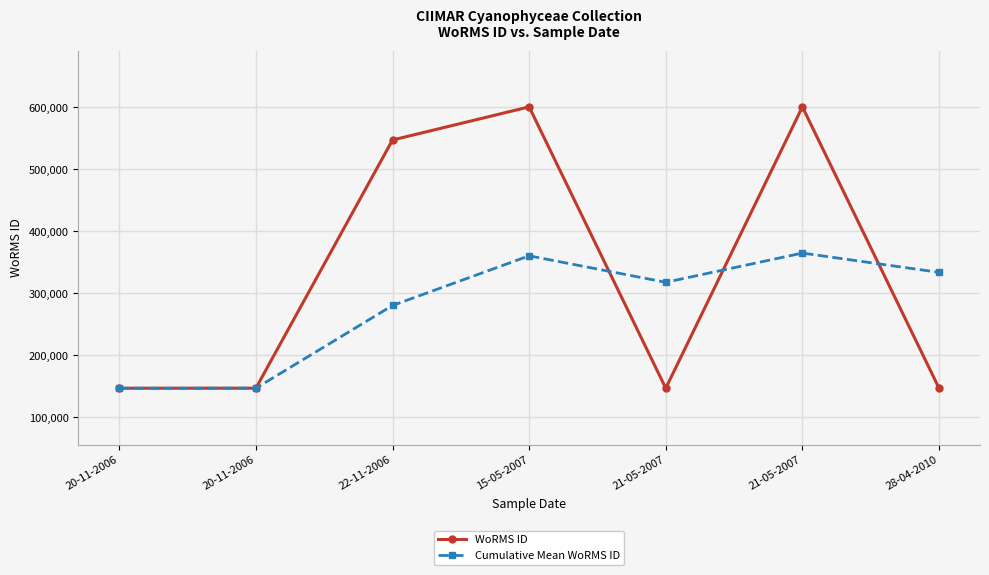

How many data points in WoRMS ID are less than 146712?

2